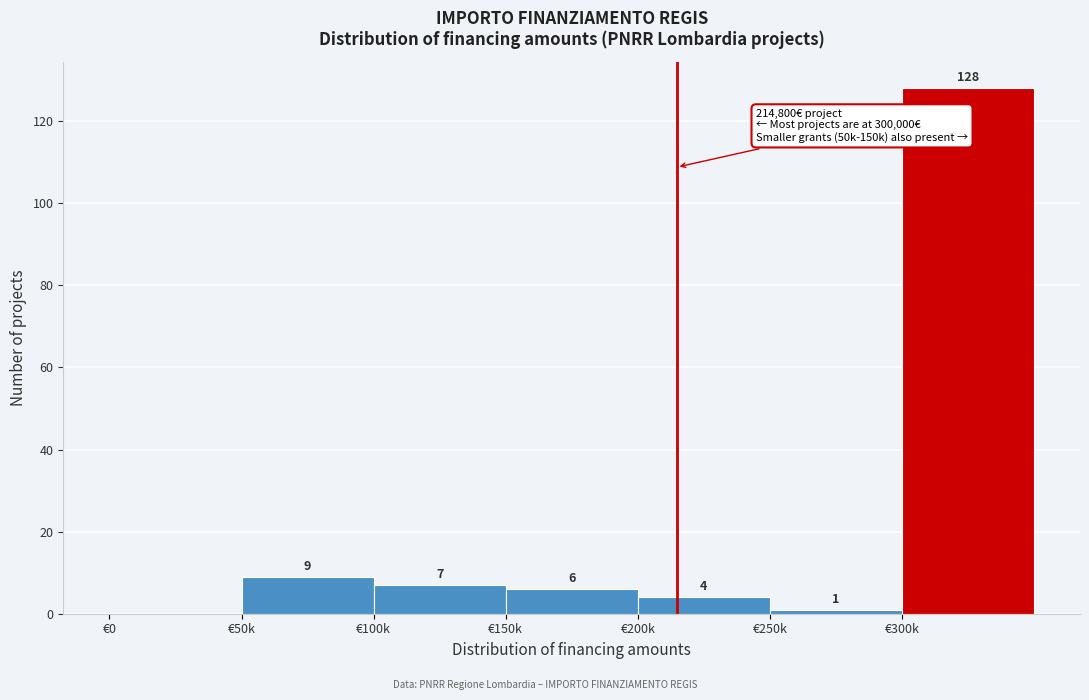

Reading left to right, transcribe all the data shown in this chart.

€0=0	€50k=9	€100k=7	€150k=6	€200k=4	€250k=1	€300k=128